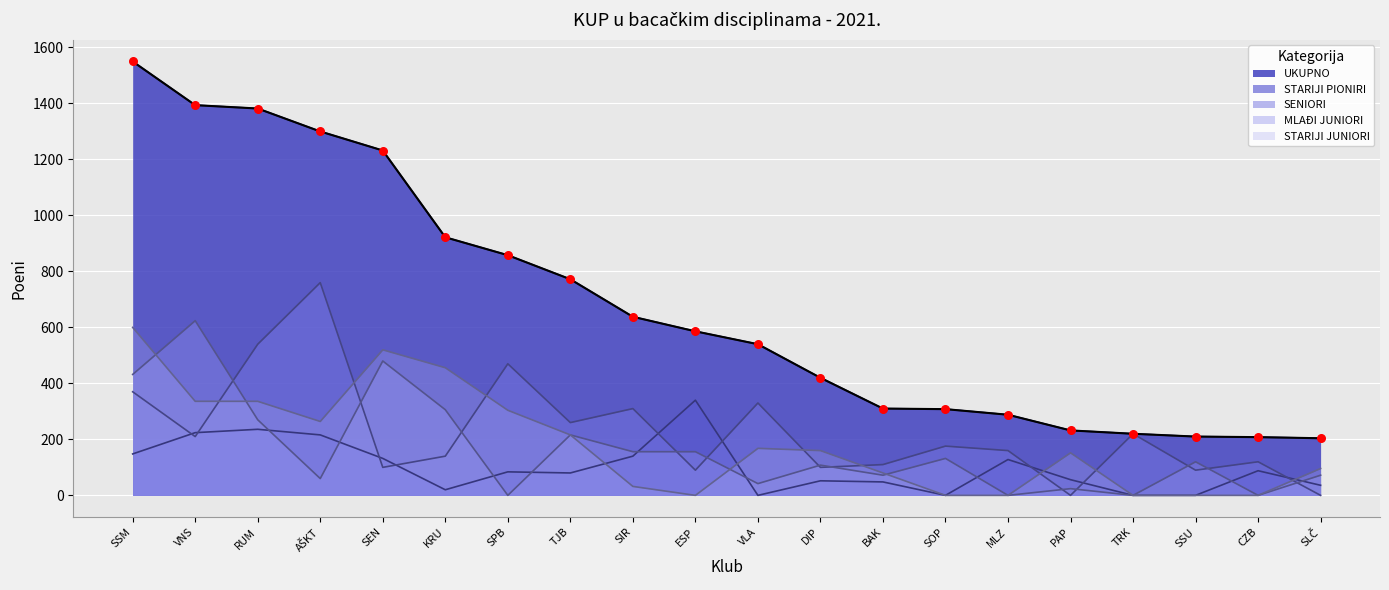

Which series has the largest total across all categories?

UKUPNO